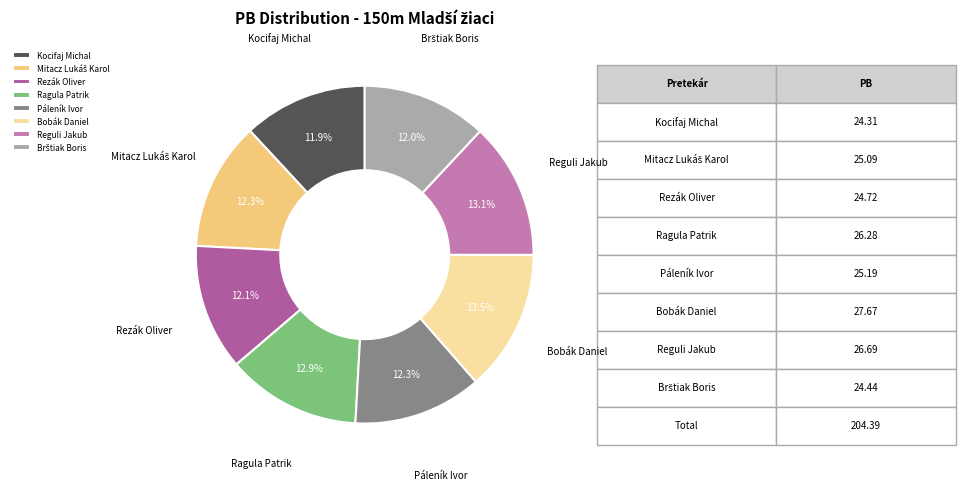

Is Páleník Ivor the majority of the pie?

No